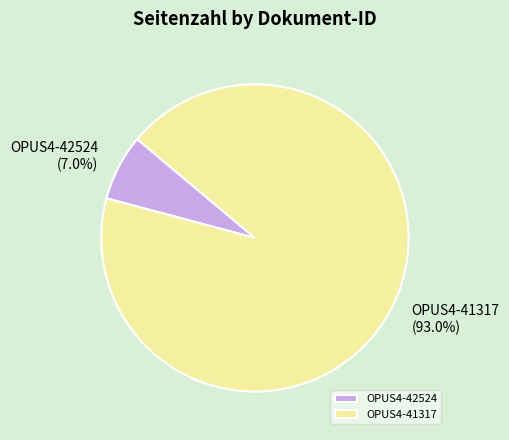

To the nearest percent, what is the difference between the largest and smallest slice percentages?

86%